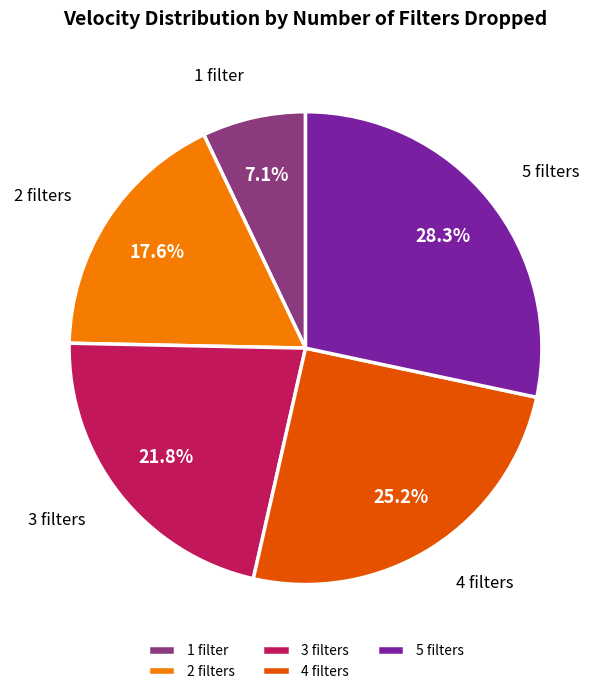

Count the number of slices in the pie.

5